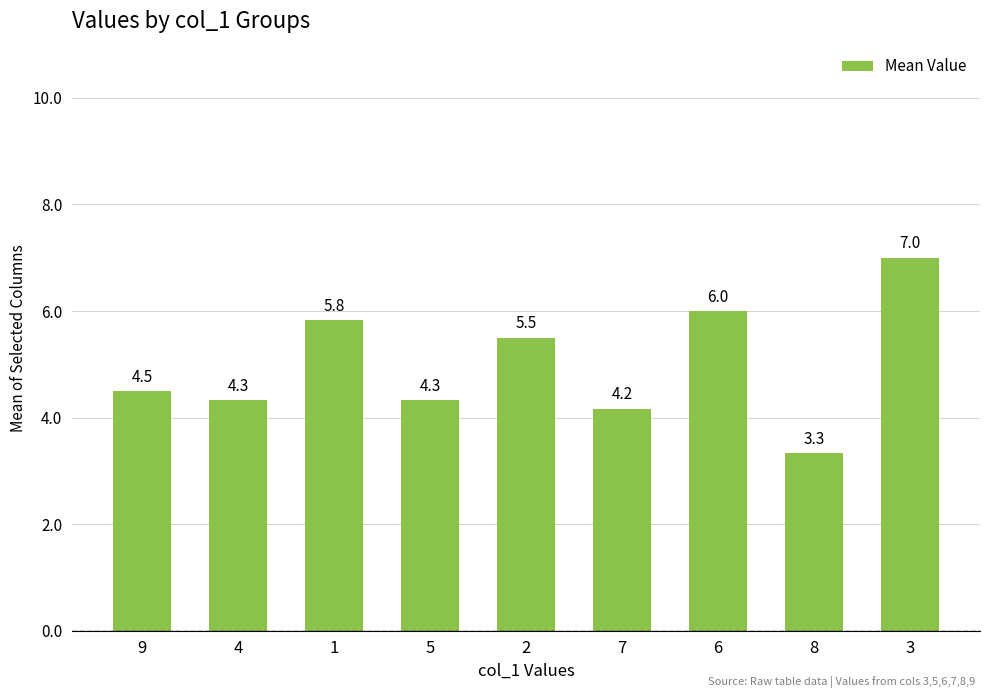

What is the label of the 5th bar from the right?

2